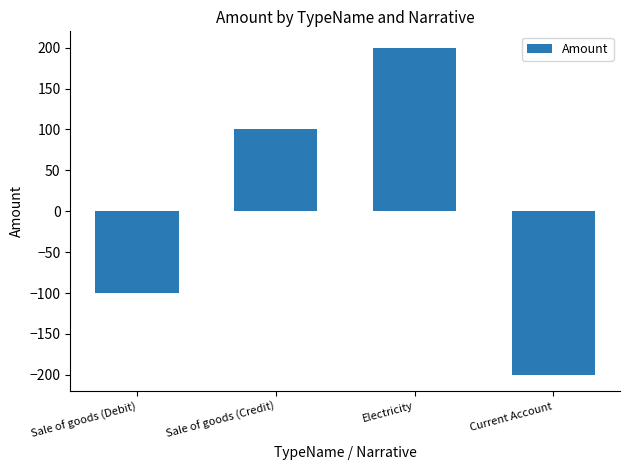

Rank the categories by value from lowest to highest.

Current Account, Sale of goods (Debit), Sale of goods (Credit), Electricity